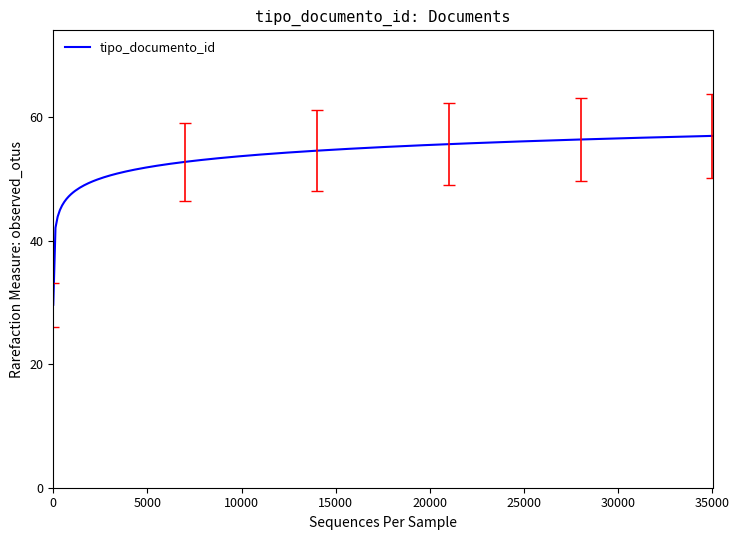

What is the minimum value shown in the chart?

29.7